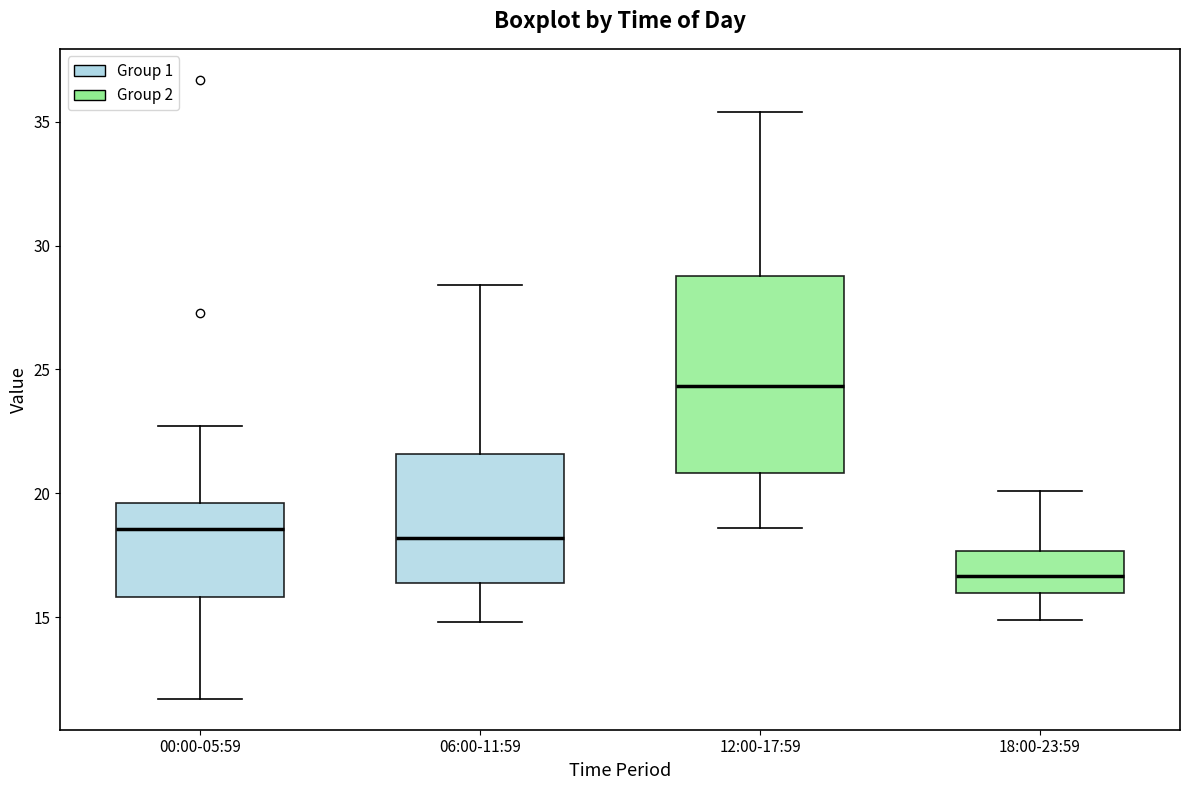

Reading left to right, transcribe this box plot: for each box, give where its median line is, the range the box spans, and where its two whiskers end, as read against the y-axis. The values are not printed on the chart, so give them approximately, as read against the axis.

00:00-05:59: median 18.5, box 16.0 to 19.5, whiskers 11.5 to 22.5
06:00-11:59: median 18.0, box 16.5 to 21.5, whiskers 15.0 to 28.5
12:00-17:59: median 24.5, box 21.0 to 29.0, whiskers 18.5 to 35.5
18:00-23:59: median 16.5, box 16.0 to 17.5, whiskers 15.0 to 20.0